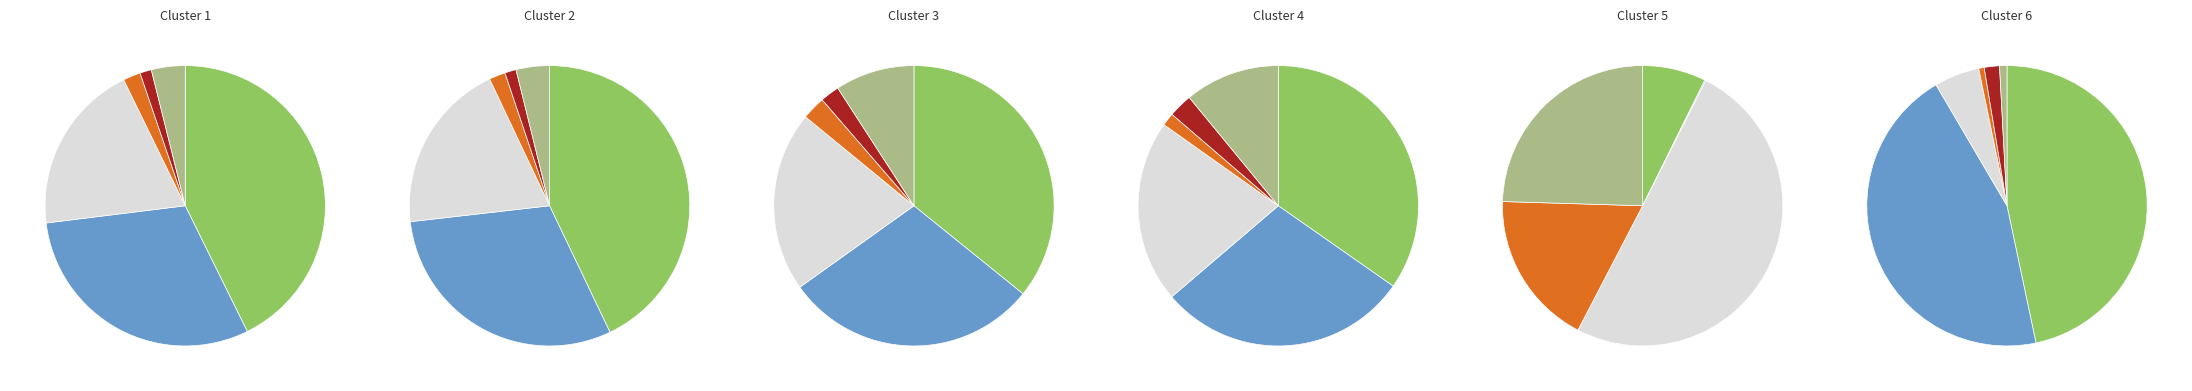

At 6, list the series in order from smallest to largest.

Afrika, Amerika, Asien, Drittstaaten, EU / EFTA / UK, Europa